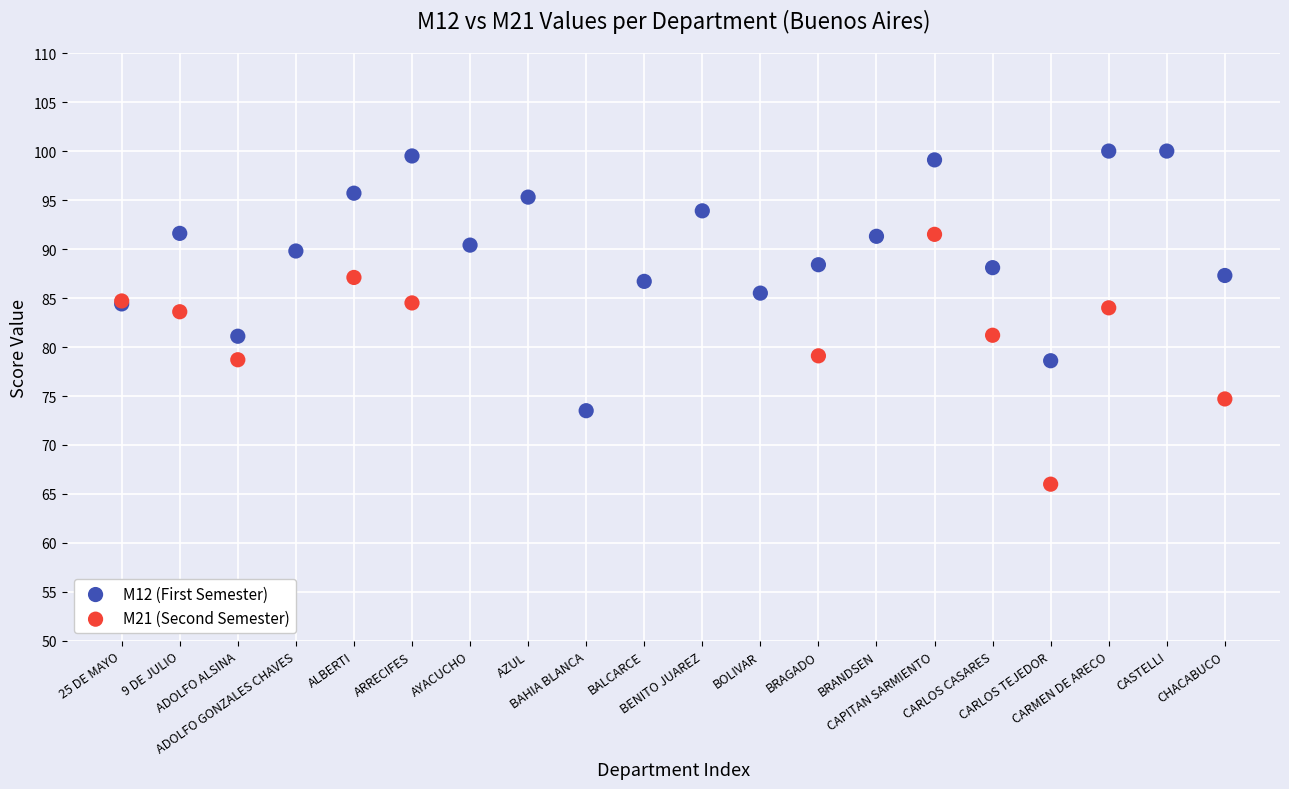

Which series has the widest spread of Y values?

M12 (First Semester)